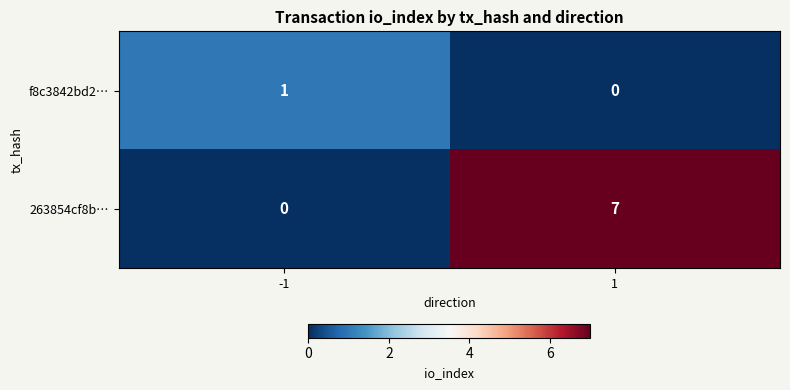

How many data points does each series have?

2